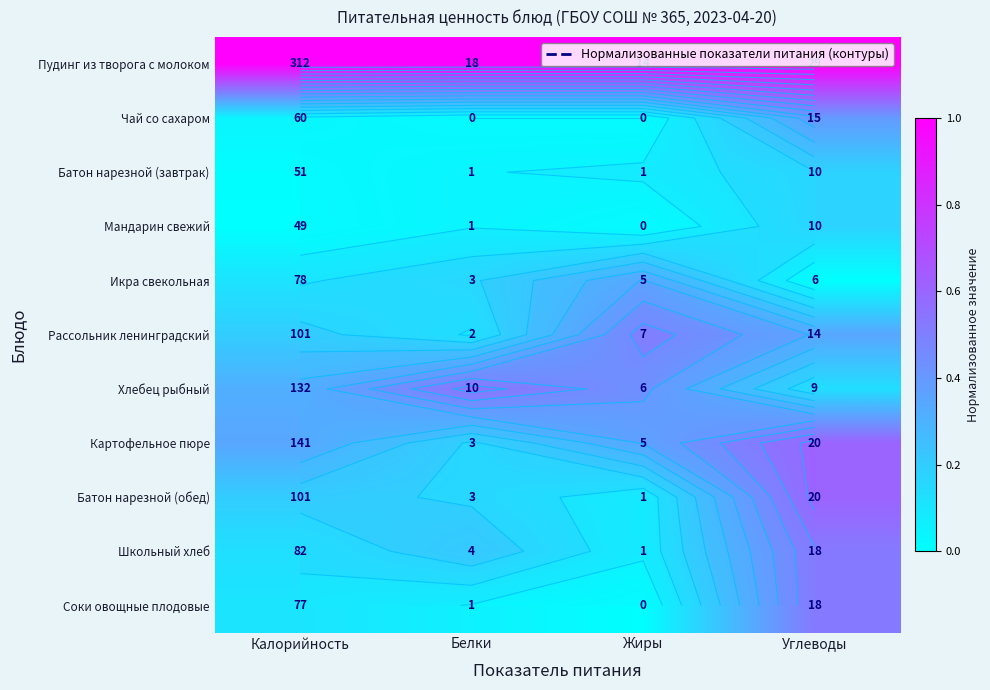

How many positive values does the Соки овощные плодовые series have?

3